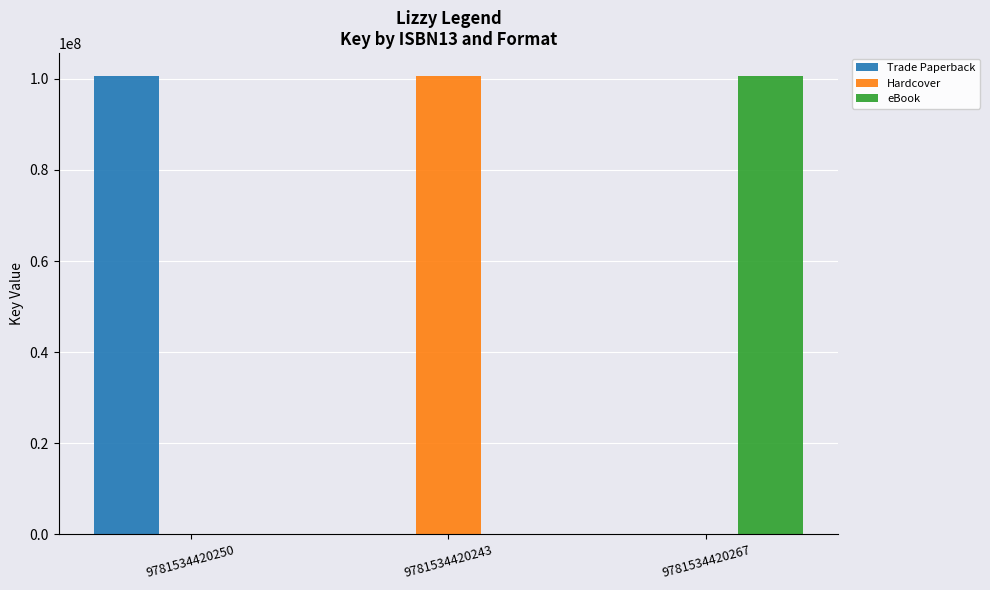

What is the greatest value displayed?

100617290